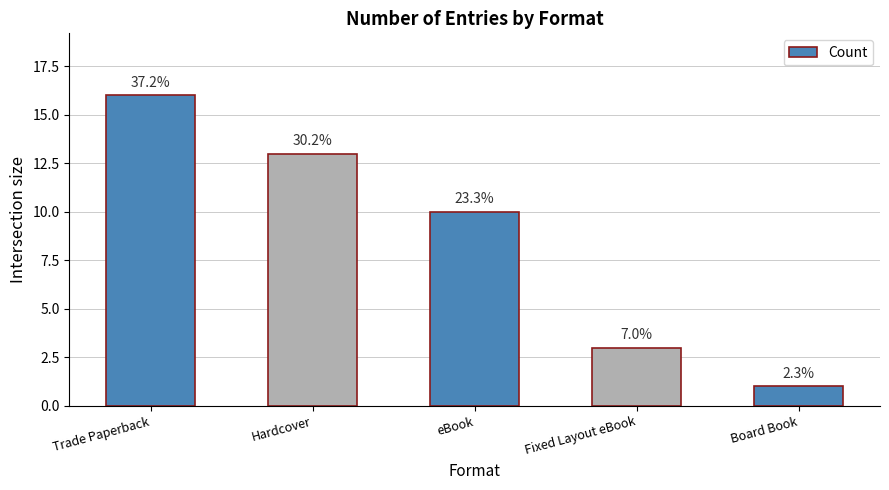

The value at Fixed Layout eBook is 3. True or false?

True